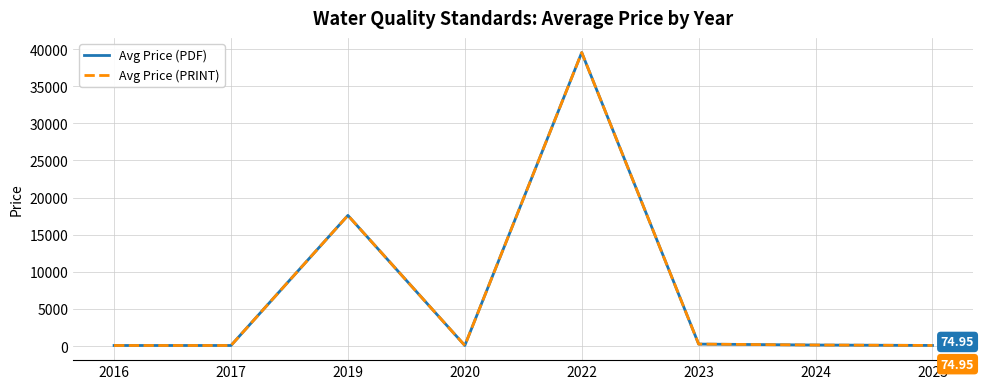

Reading right to left, transcribe all the data shown in this chart.

Avg Price (PDF): 75.0	132.0	258.0	39550.0	69.0	17600.0	69.0	69.0
Avg Price (PRINT): 75.0	132.0	258.0	39550.0	69.0	17600.0	69.0	69.0